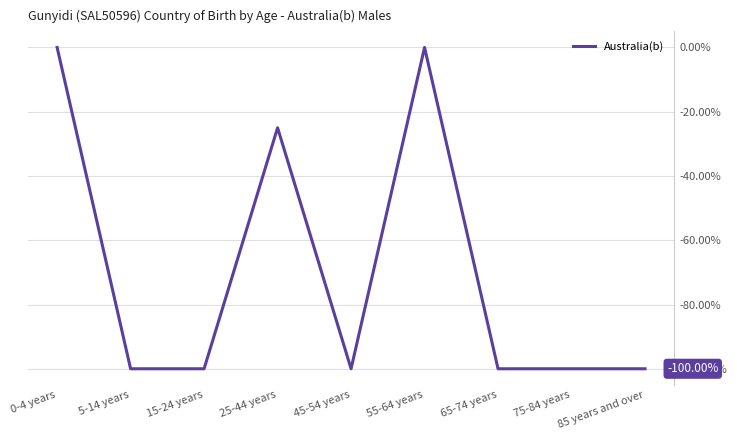

What is the change in value from 15-24 years to 25-44 years?

+75